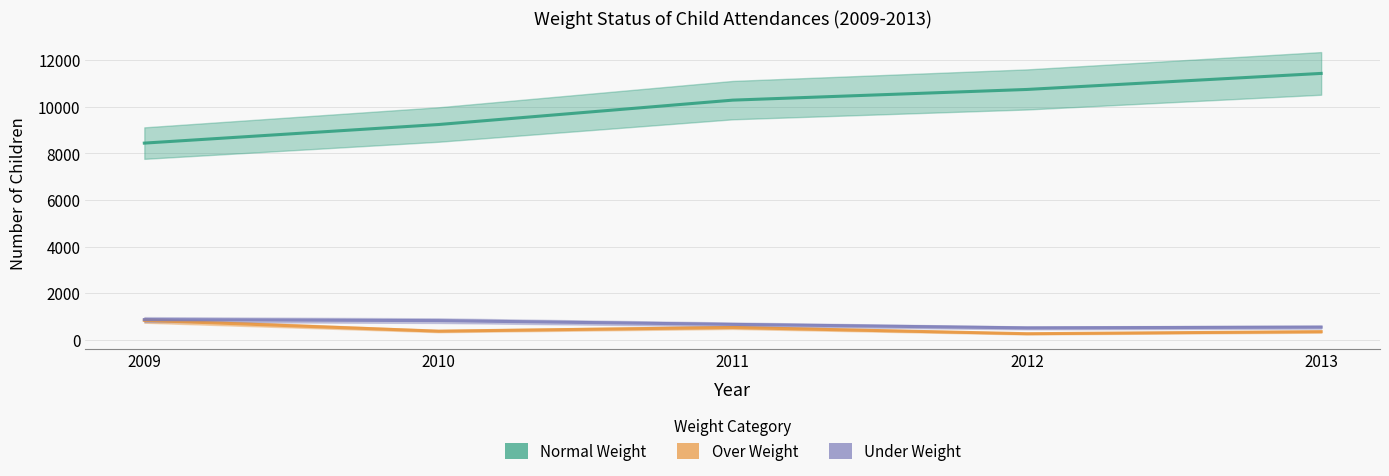

True or false: Under Weight has a value of 831 at 2010.

True